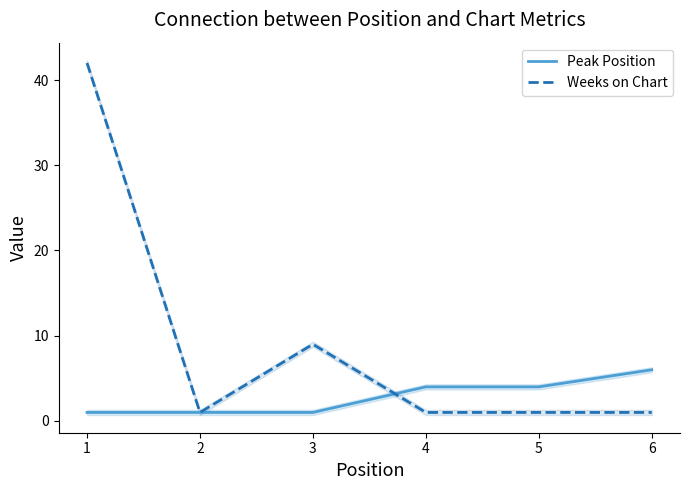

True or false: Peak Position and Weeks on Chart intersect in this chart.

True